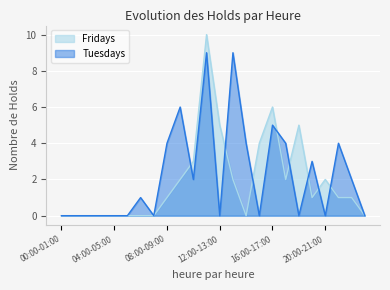

What are all the series names shown in the legend?

Fridays, Tuesdays